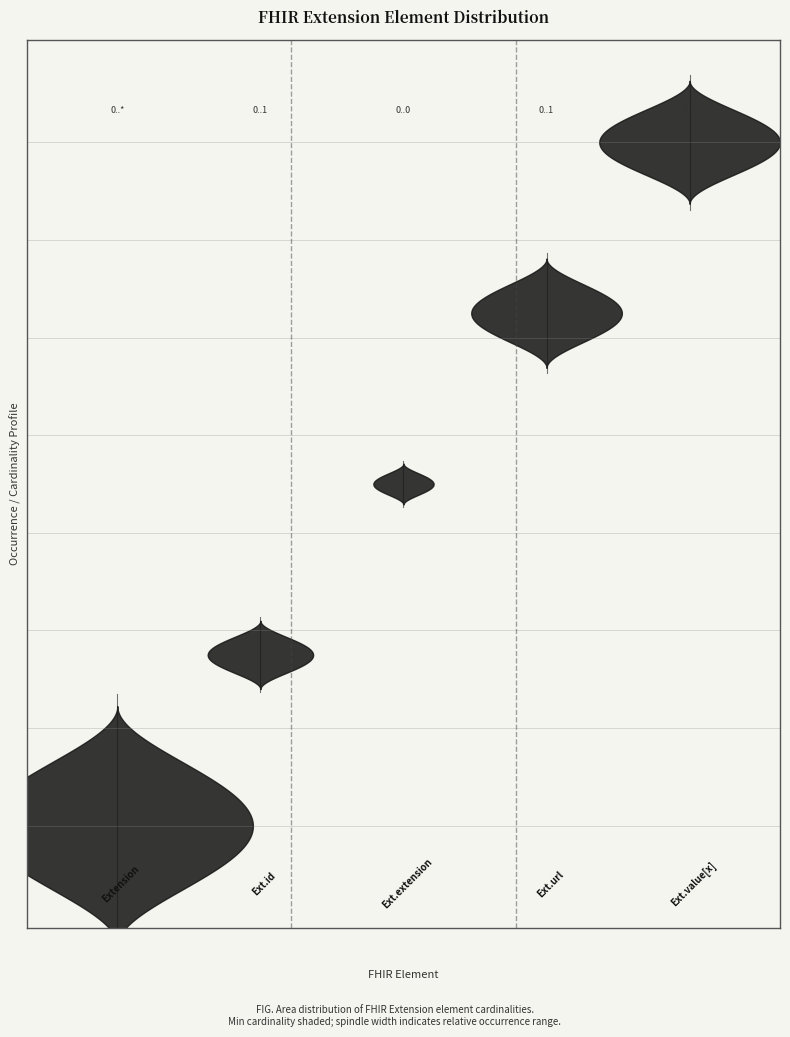

What is the value of the Base Min point at the 5th from the left?

1